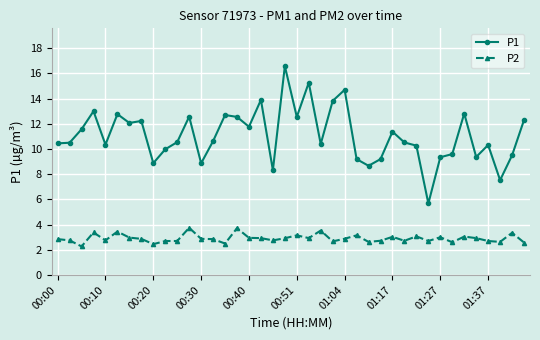

What is the value of the P2 point at the 39th from the left?

3.4